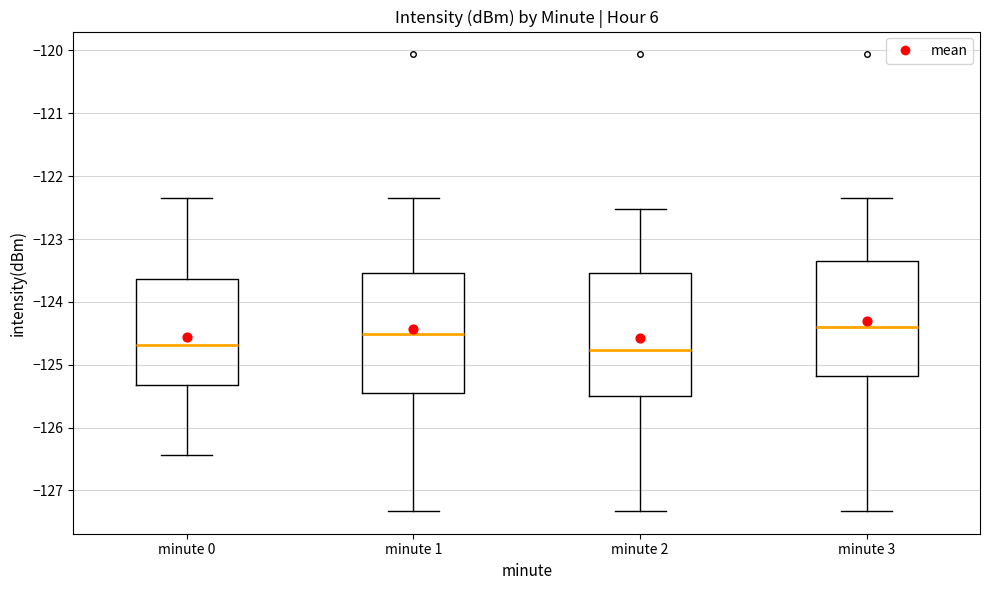

Where does the median line of the box for minute 2 sit on the y-axis? The values are not printed on the chart, so give them approximately, as read against the axis.

-124.8